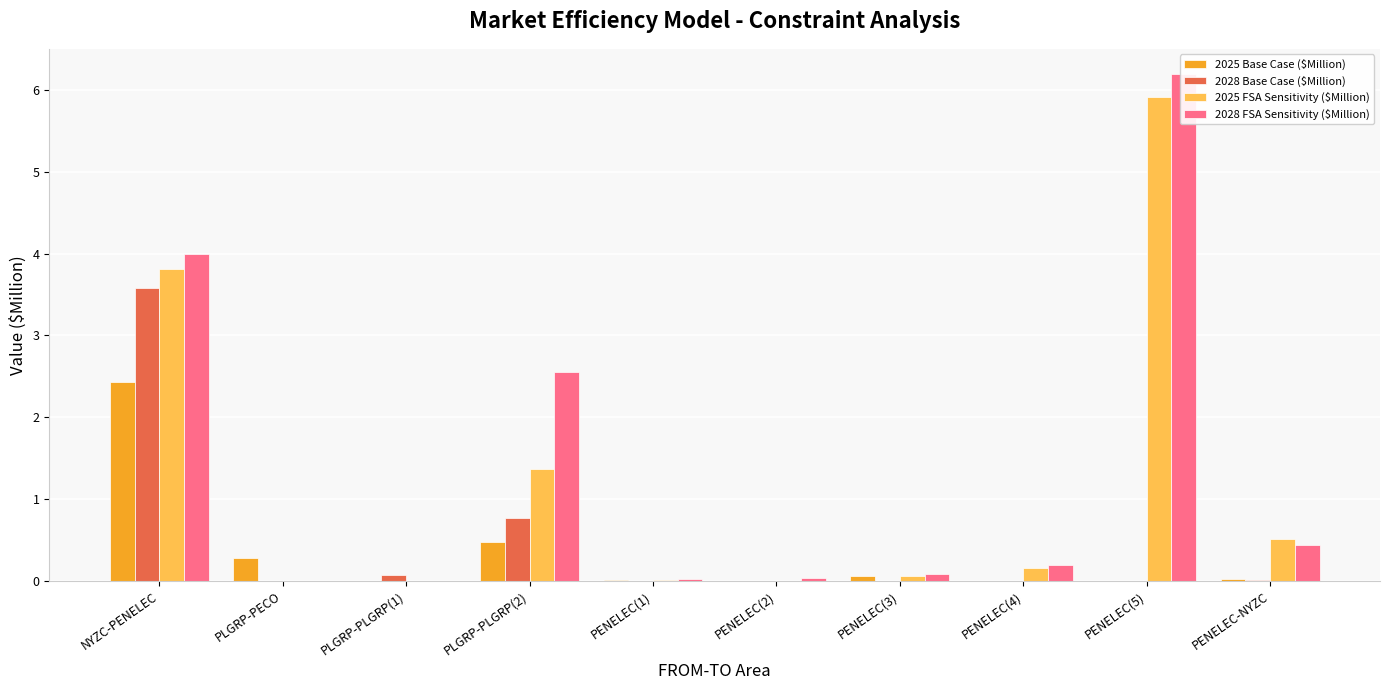

At which category does the chart reach its peak across all series?

PENELEC(5)